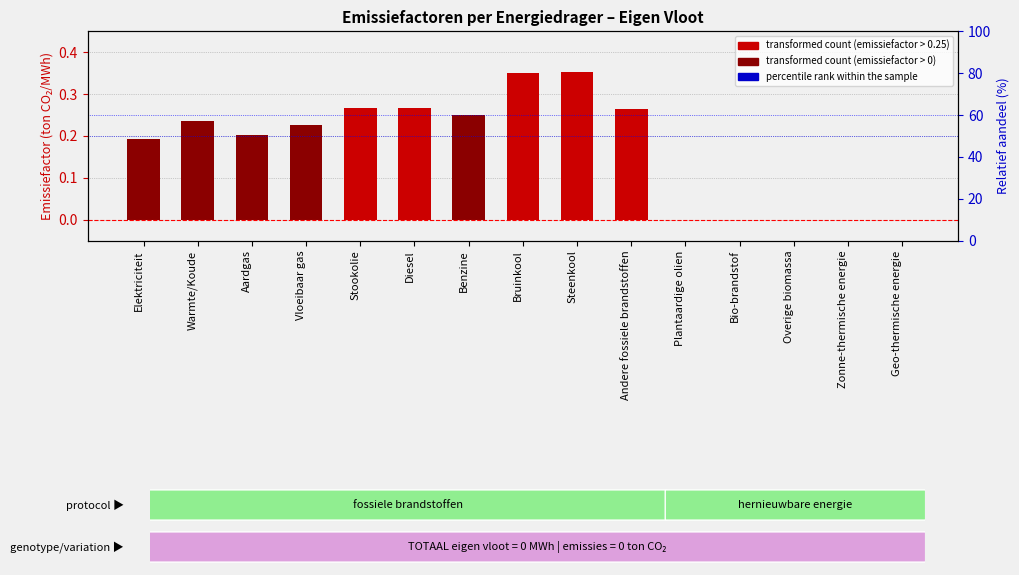

The chart shows a value of -0.1 at Plantaardige olien. True or false?

False